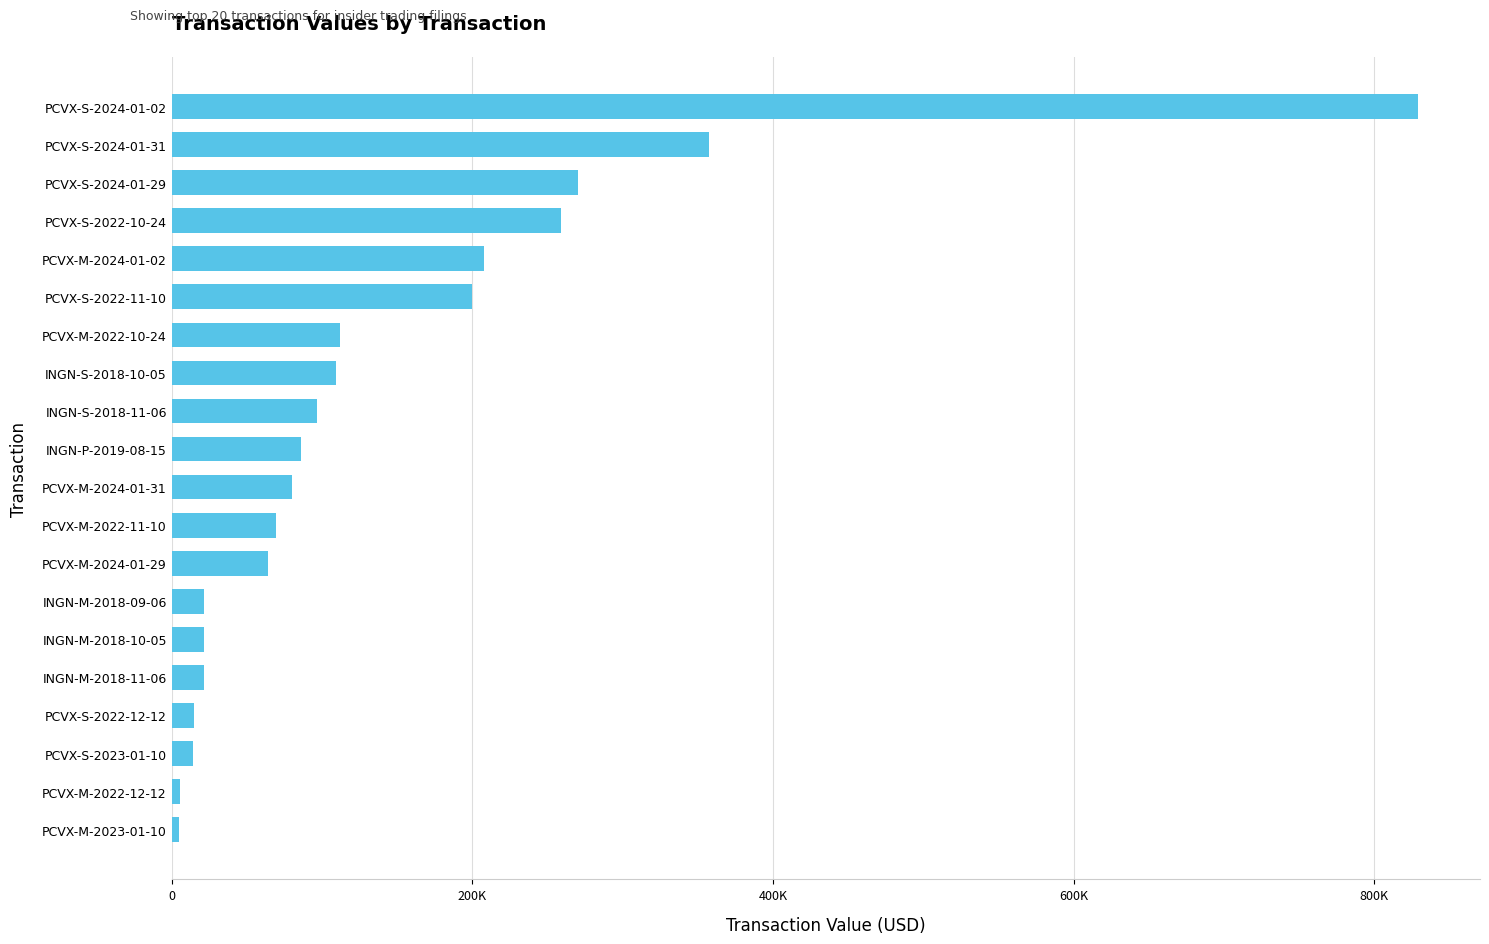

Does the chart contain any negative values?

No